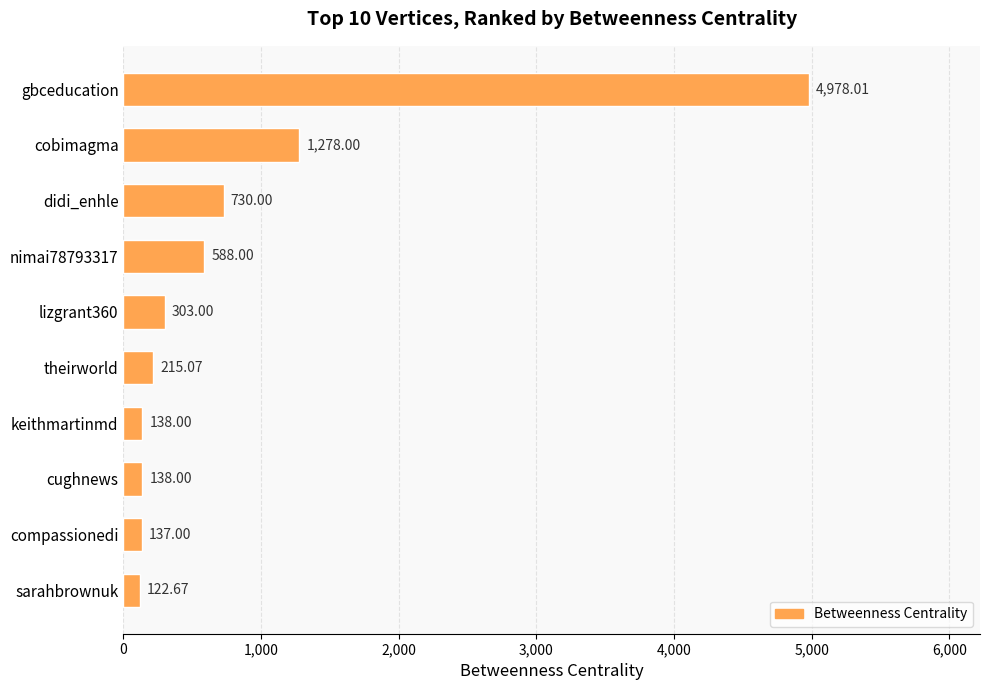

Which category has the highest value across all series?

gbceducation